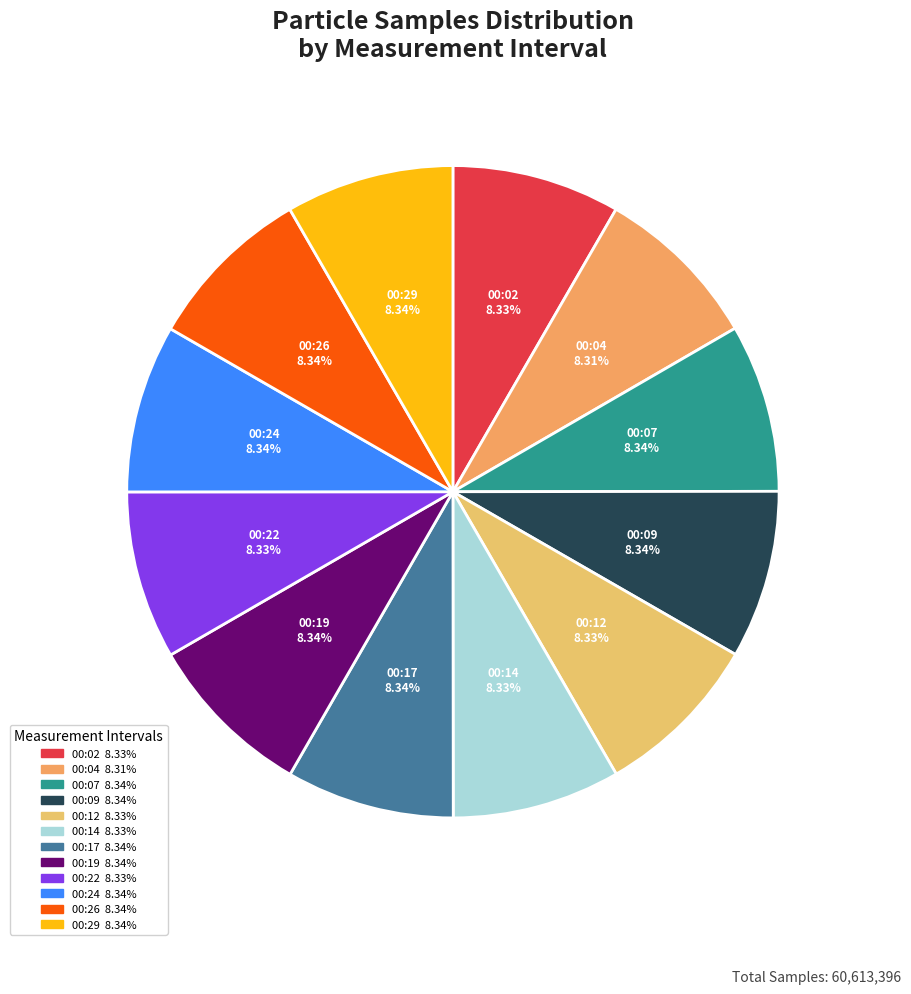

How many segments does this pie chart have?

12